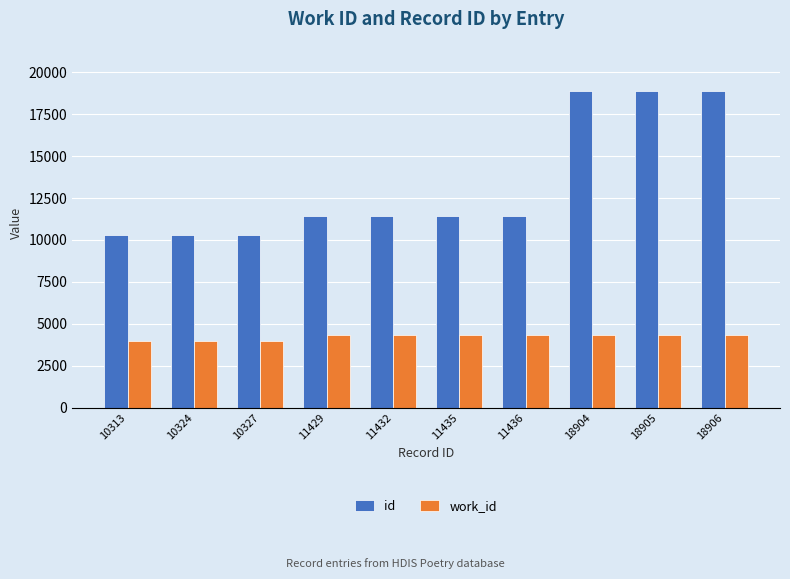

True or false: id has a value of 14637 at 10324.

False